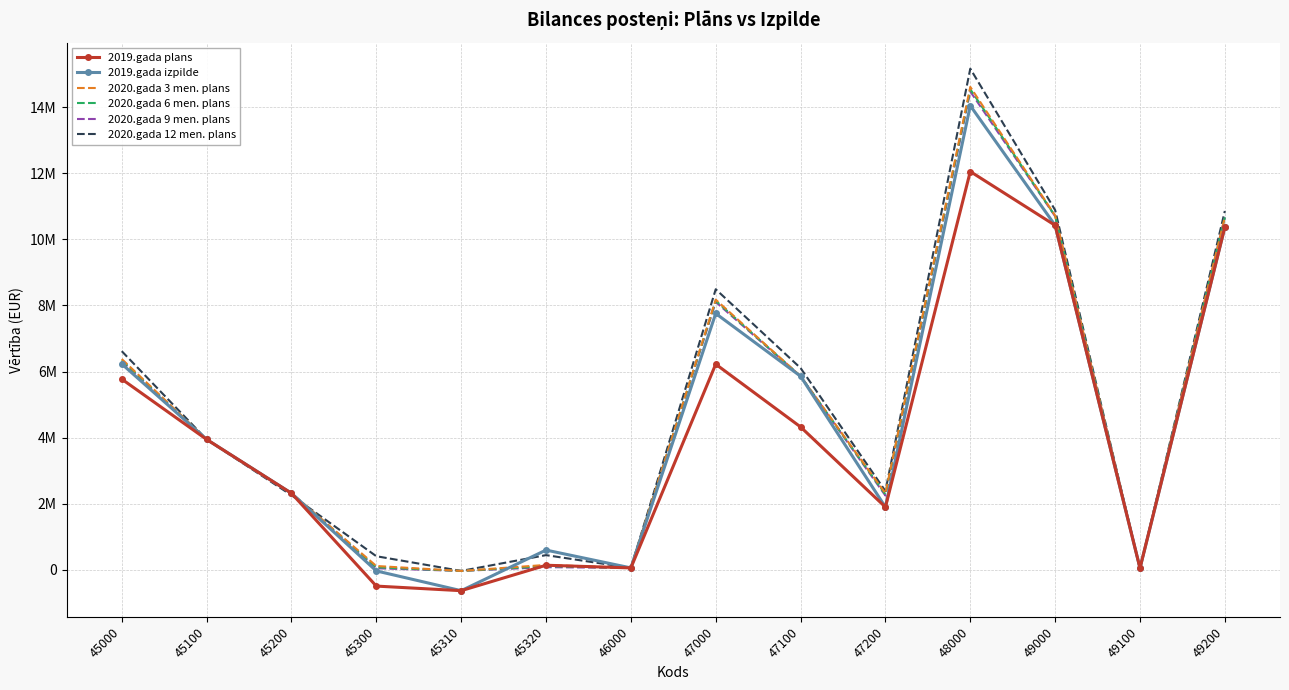

What is the difference between the highest and lowest values at 45300?

903983